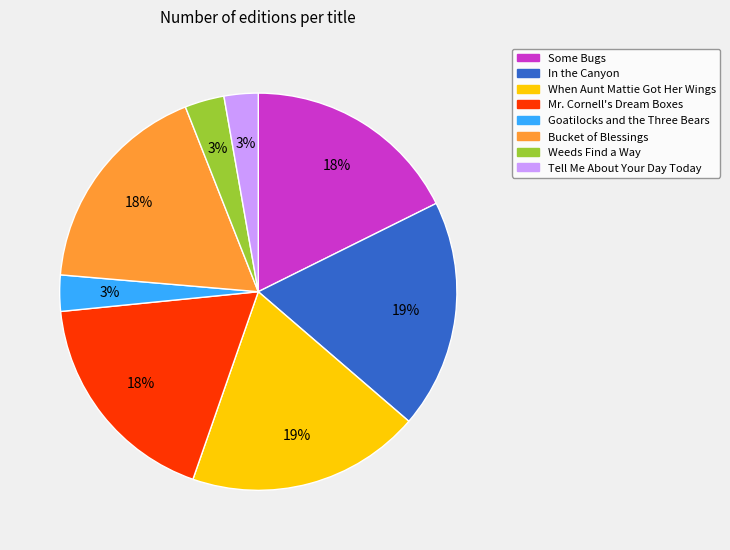

To the nearest percent, what is the difference between the Mr. Cornell's Dream Boxes and When Aunt Mattie Got Her Wings slice percentages?

1%